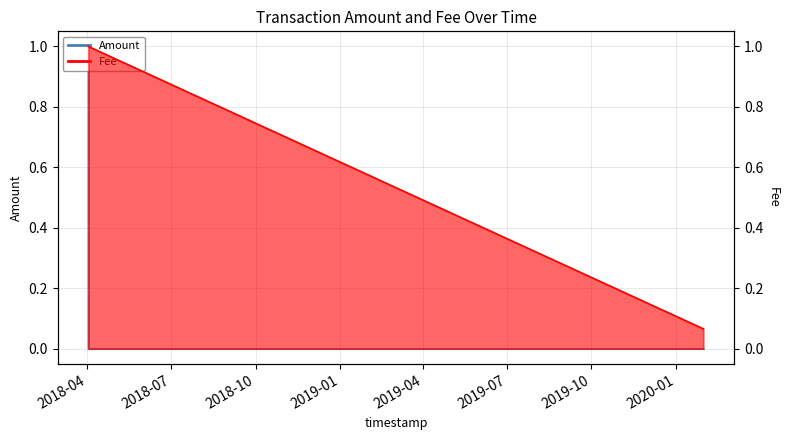

How many values in Amount are above zero?

1